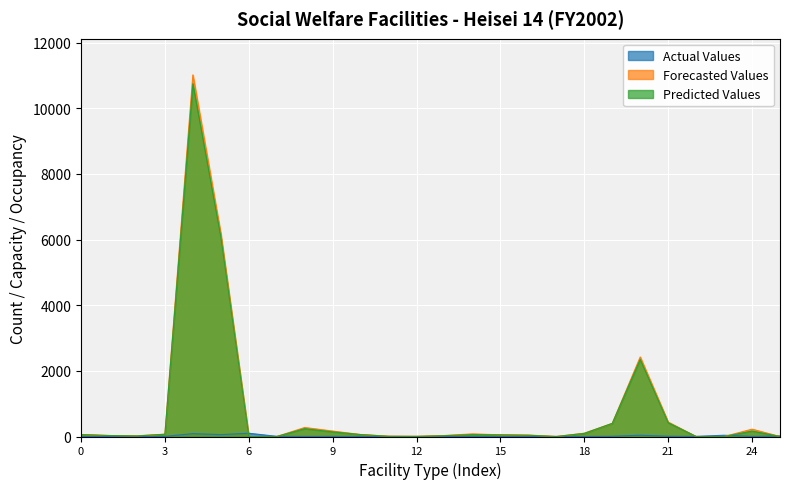

The Predicted Values (入所人員) series shows 356 at 児童養護施設. True or false?

False